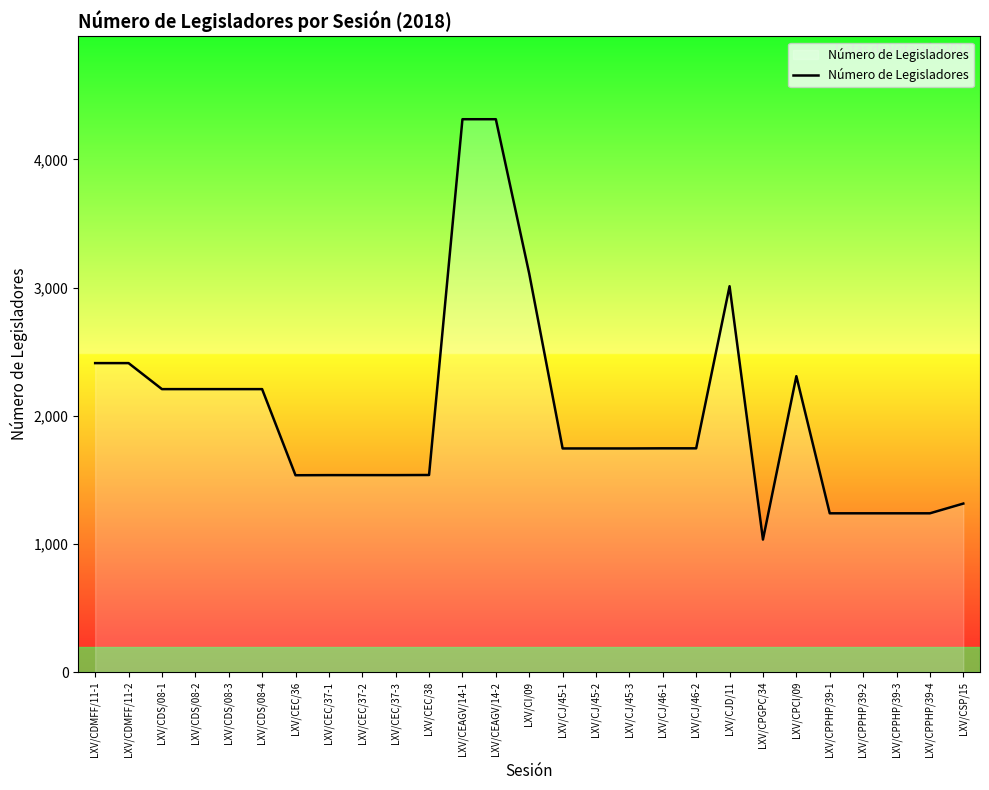

Approximately how many times larger is the value at LXV/CJ/45-2 compared to LXV/CJ/45-1?

1.0